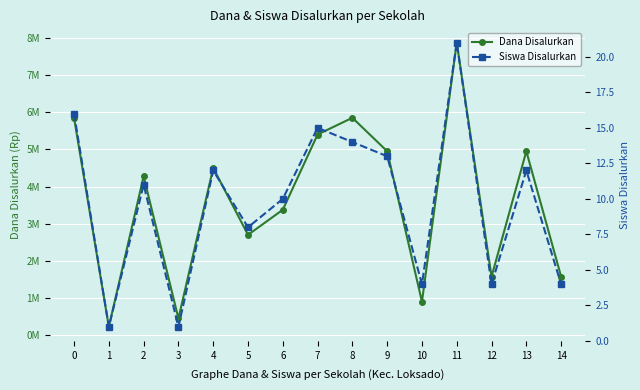

How many interior local valleys does the Siswa Disalurkan series have?

5